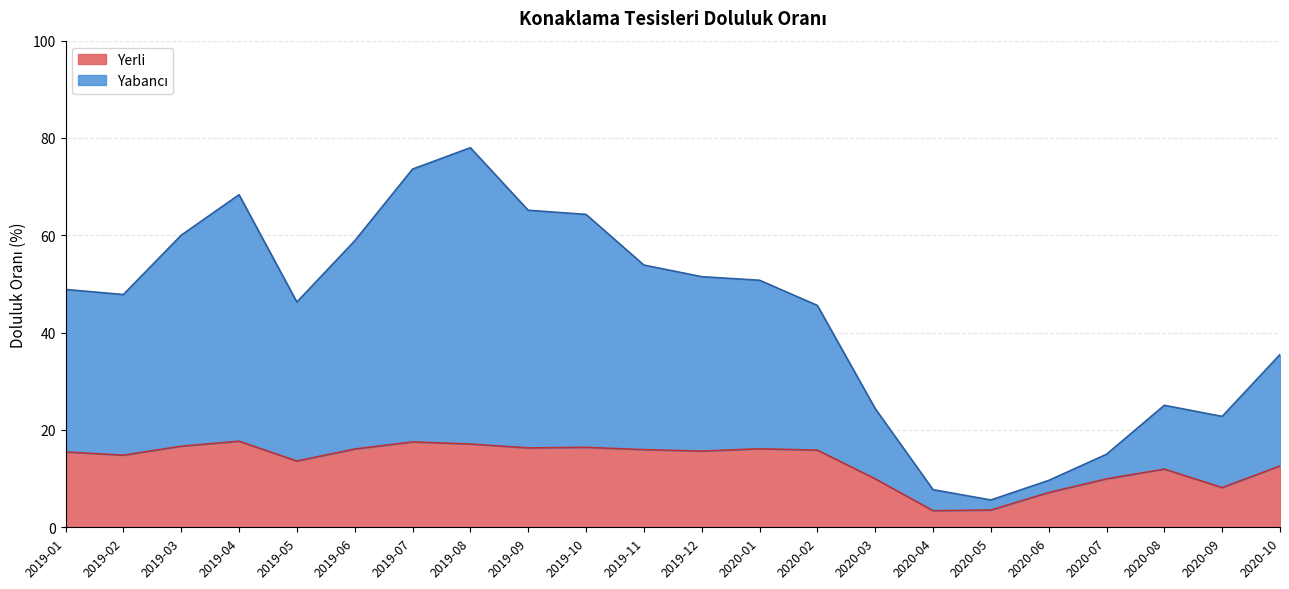

True or false: Yabancı has a value of 1.0 at 2020-05.

False